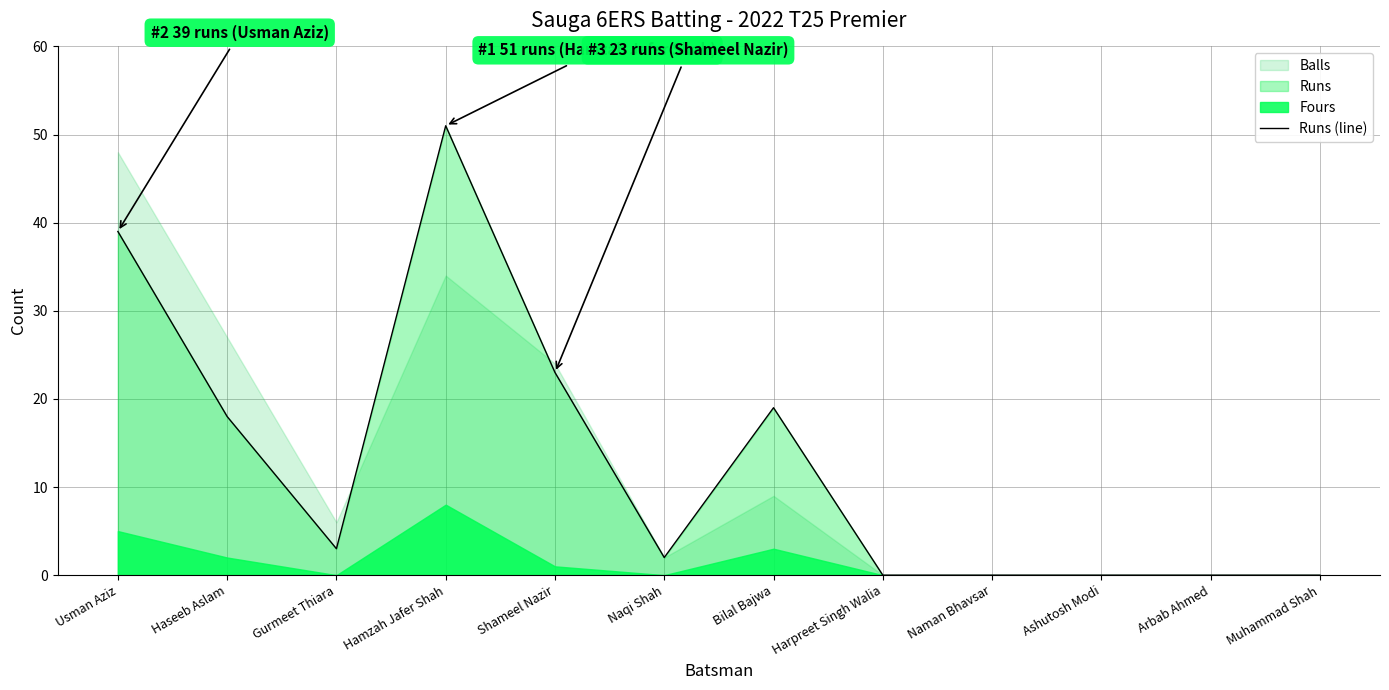

What is the label of the 3rd point from the right?

Ashutosh Modi